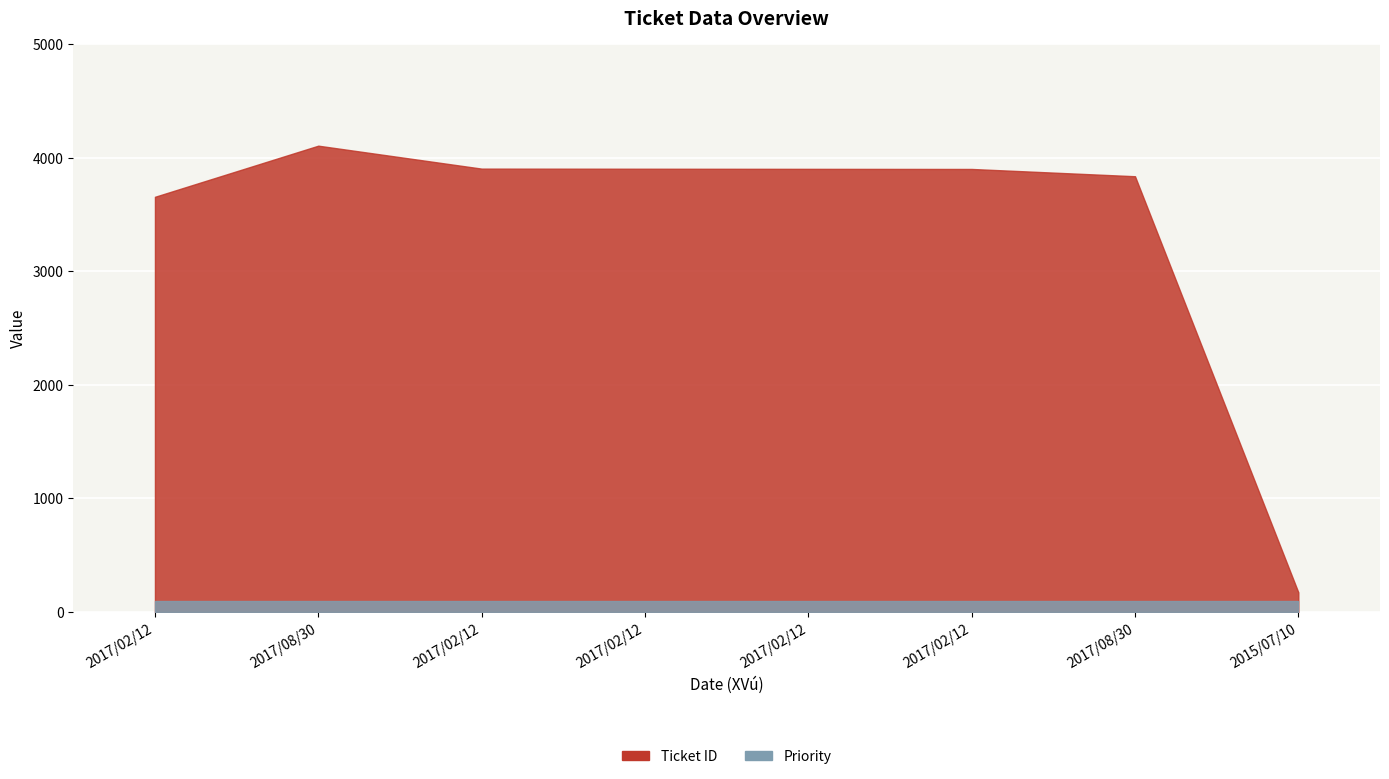

What is the highest value of the Priority series?

100